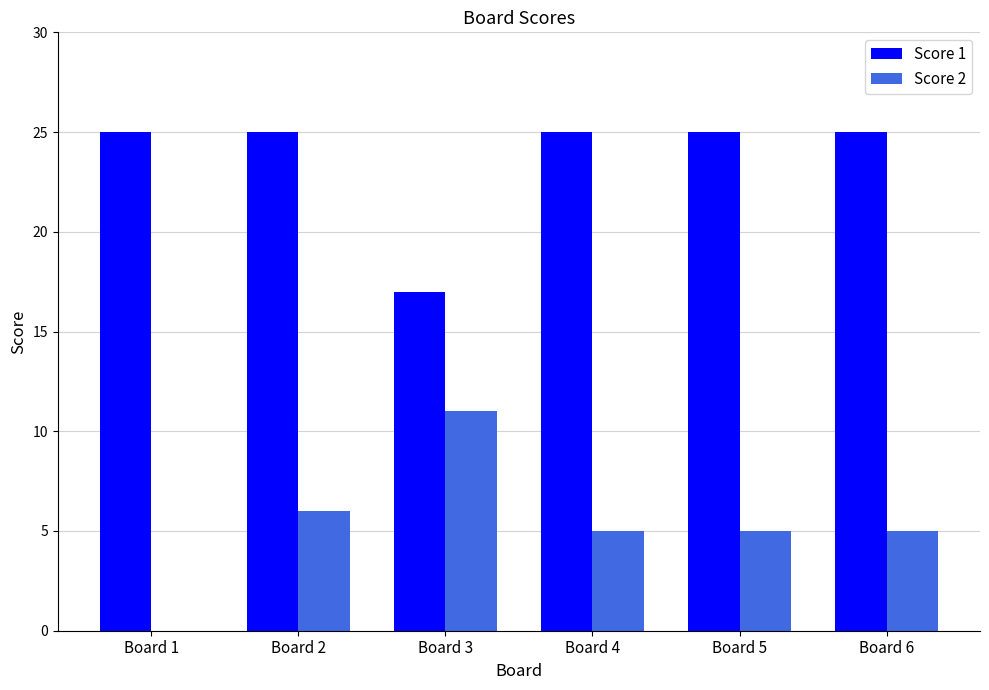

What is the maximum value shown in the chart?

25